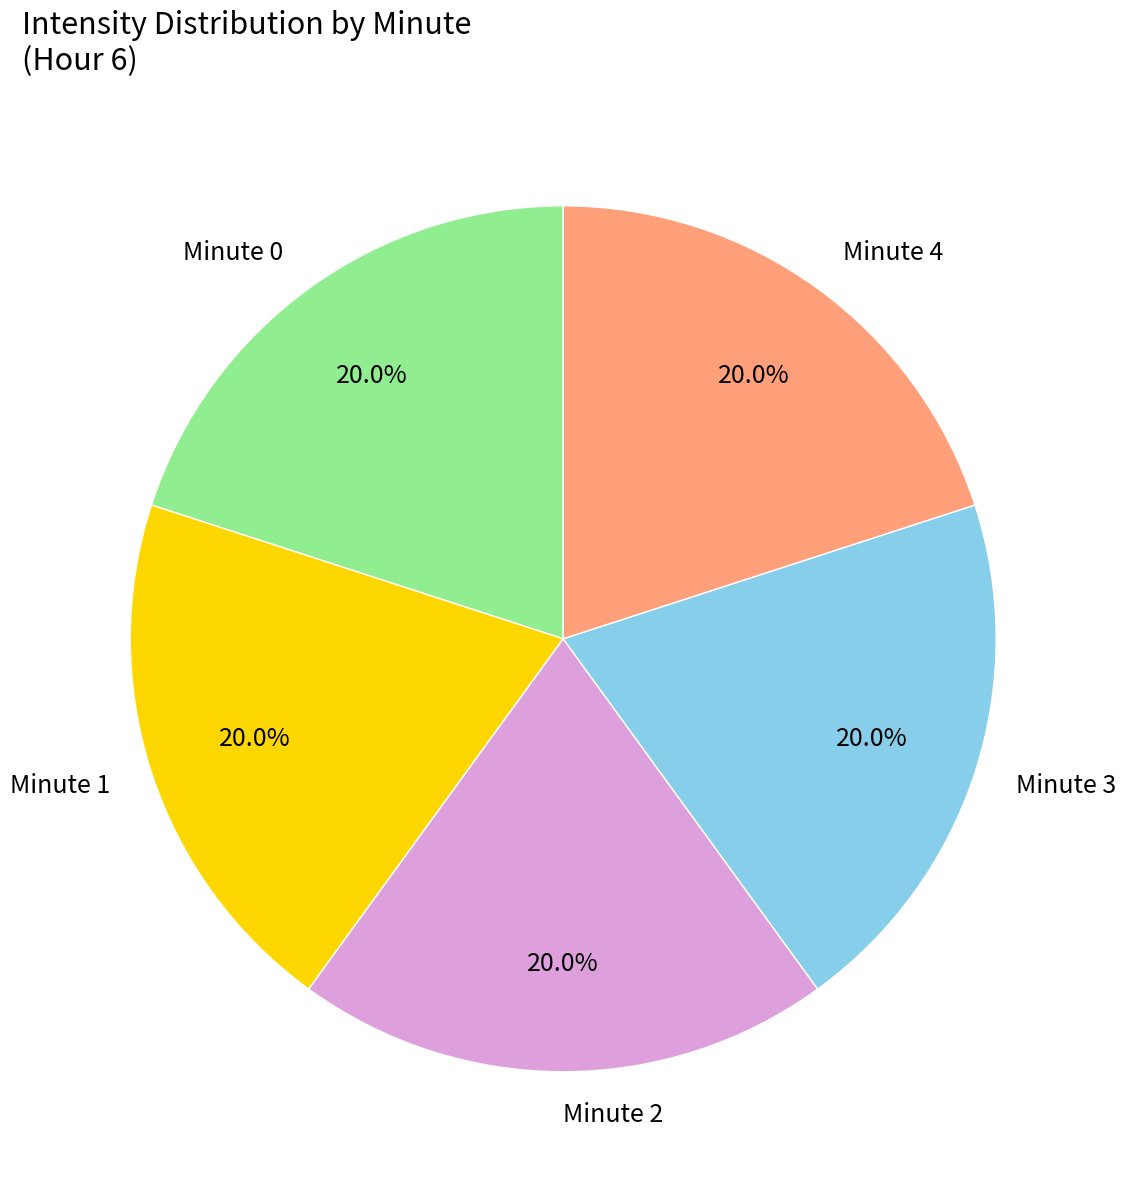

Approximately how many times larger is the value at Minute 1 compared to Minute 0?

1.0